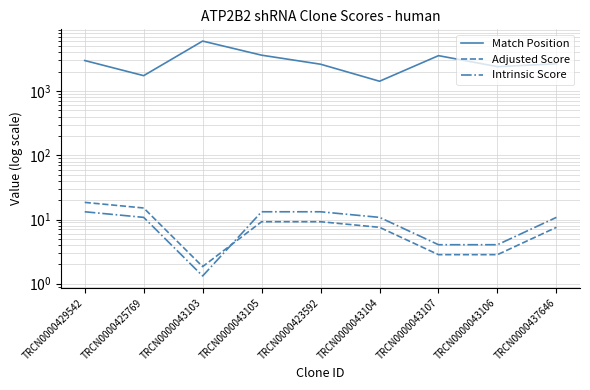

What is the label of the 9th point from the right?

TRCN0000429542